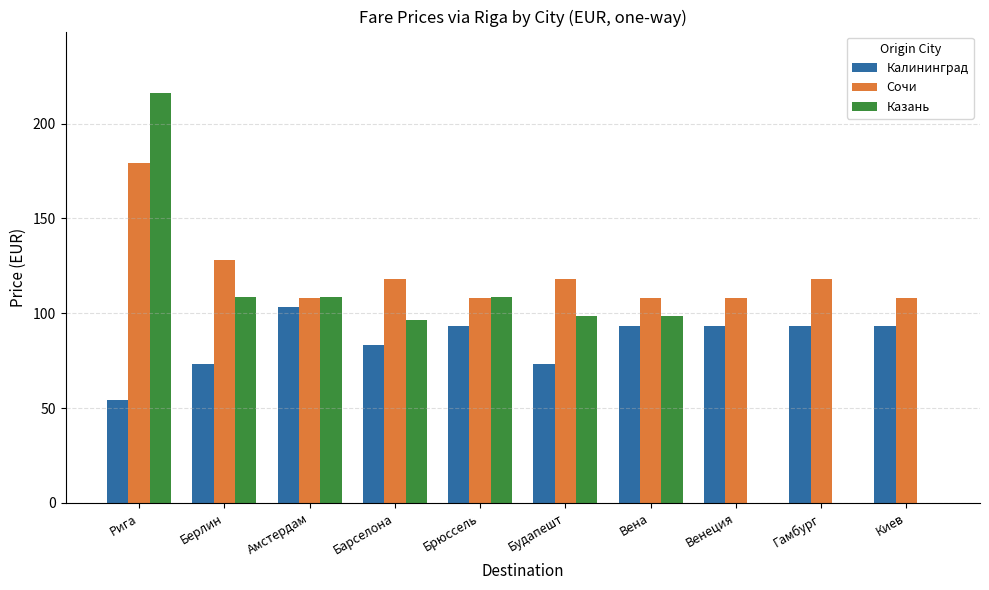

At which label does Сочи reach its peak?

Рига